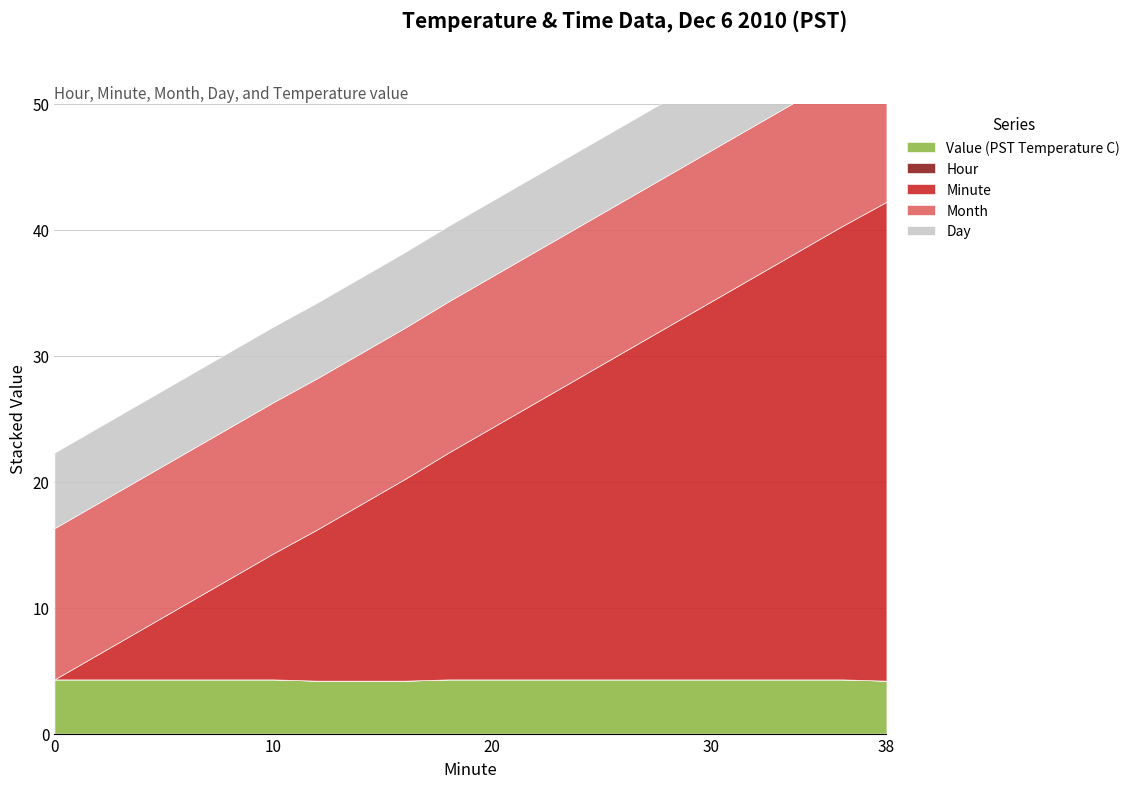

How many series are shown in this chart?

5